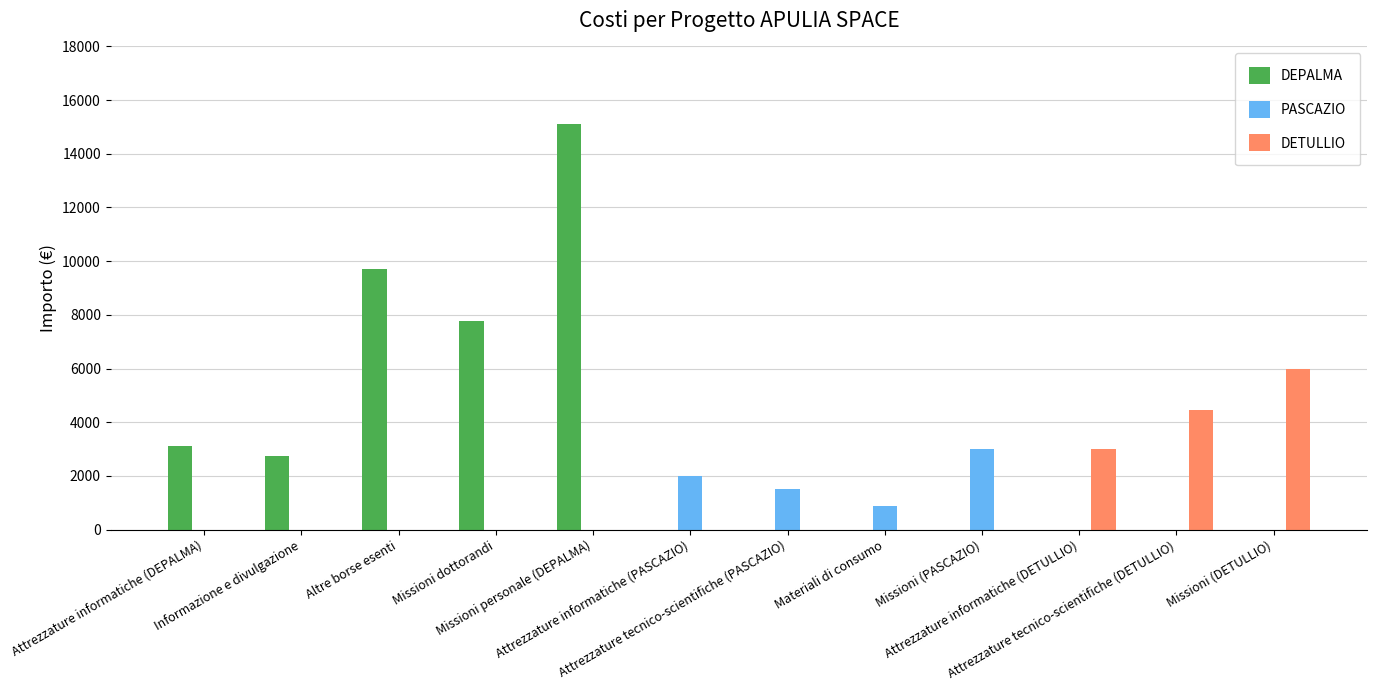

What is the maximum value shown in the chart?

15114.8